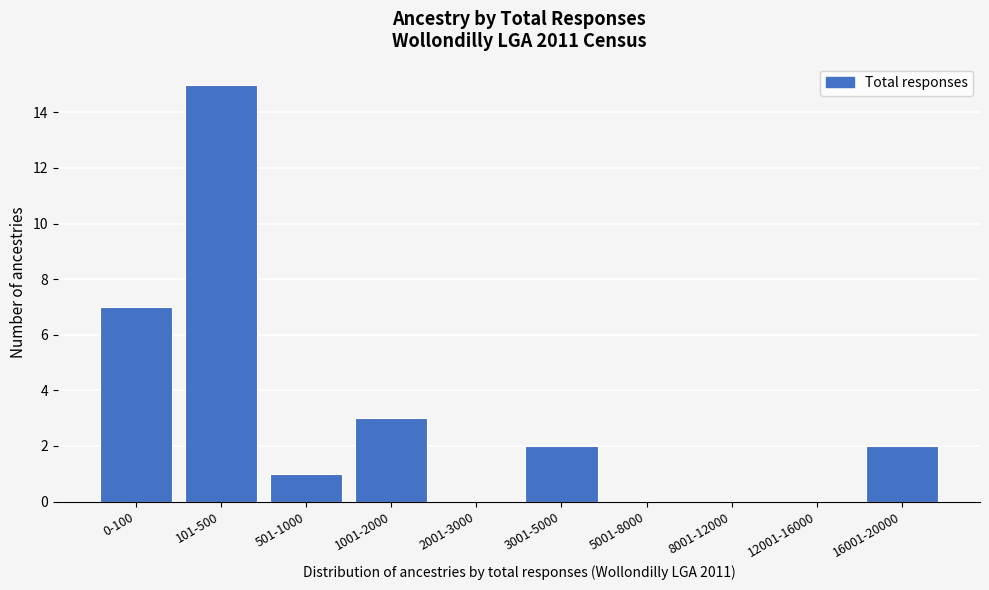

Reading right to left, what are all the values shown in this chart?

16001-20000=2	12001-16000=0	8001-12000=0	5001-8000=0	3001-5000=2	2001-3000=0	1001-2000=3	501-1000=1	101-500=15	0-100=7